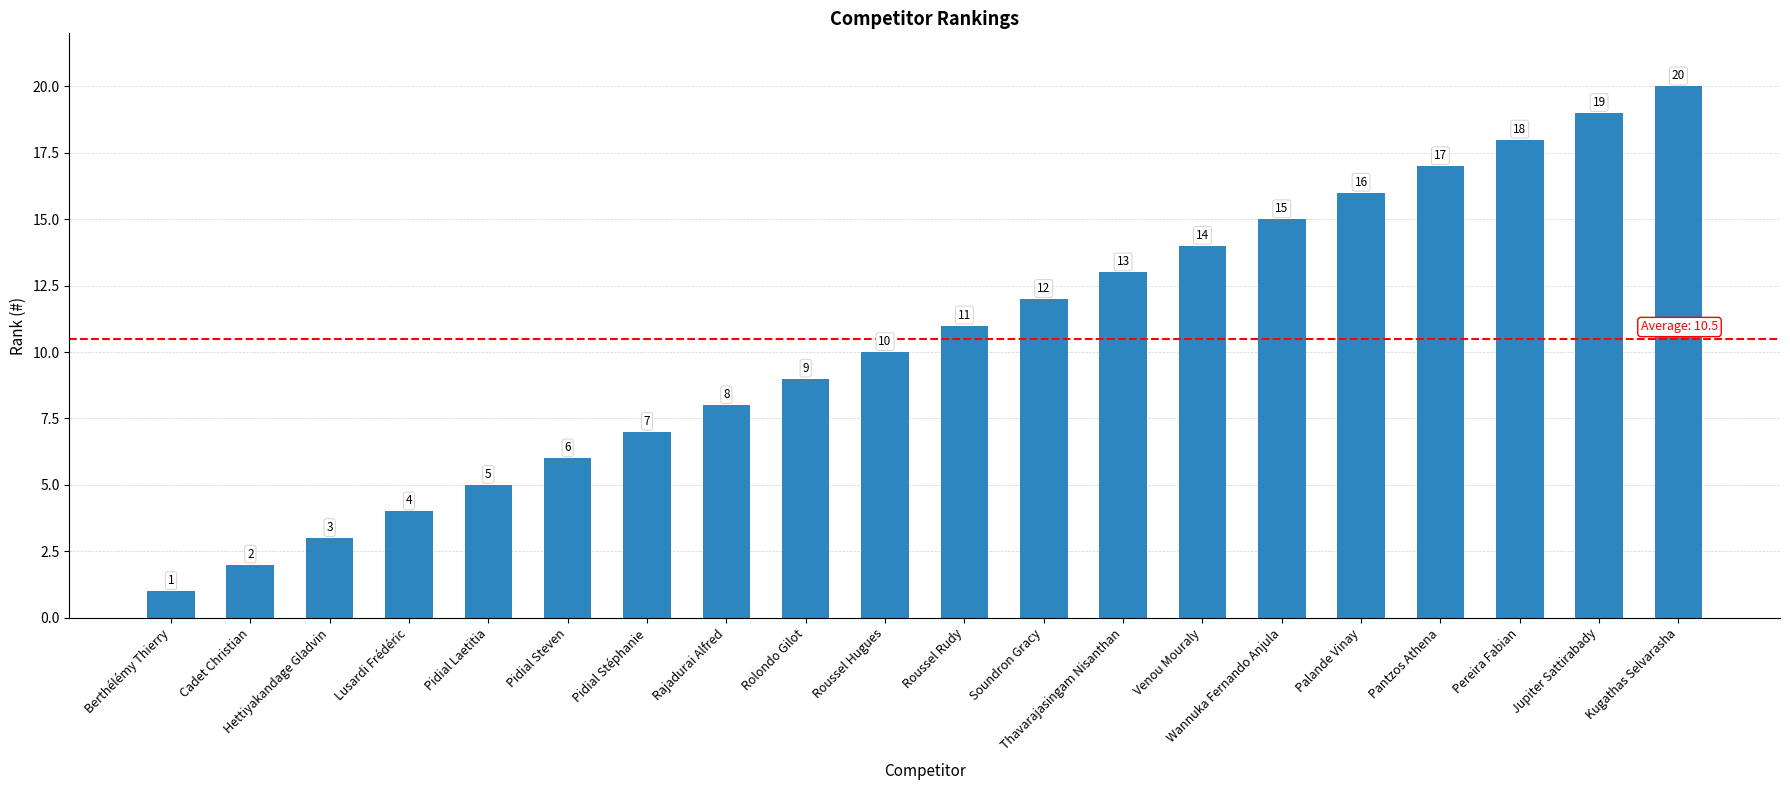

Which label corresponds to the largest value in the chart?

Kugathas Selvarasha